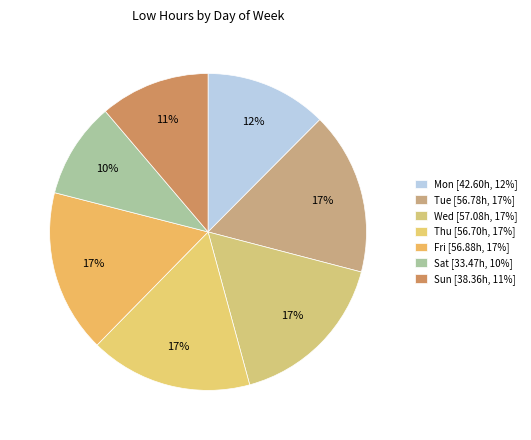

How many segments does this pie chart have?

7